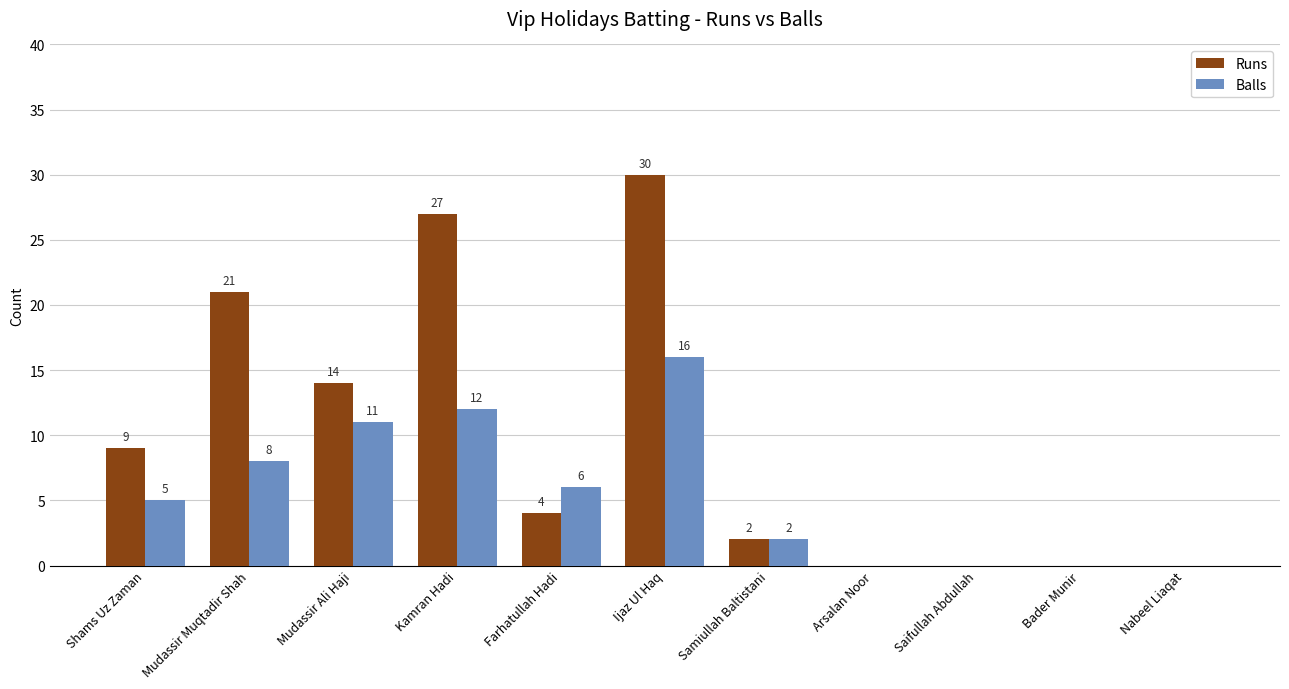

Reading left to right, what are all the values shown in this chart?

Runs: Shams Uz Zaman=9	Mudassir Muqtadir Shah=21	Mudassir Ali Haji=14	Kamran Hadi=27	Farhatullah Hadi=4	Ijaz Ul Haq=30	Samiullah Baltistani=2	Arsalan Noor=0	Saifullah Abdullah=0	Bader Munir=0	Nabeel Liaqat=0
Balls: Shams Uz Zaman=5	Mudassir Muqtadir Shah=8	Mudassir Ali Haji=11	Kamran Hadi=12	Farhatullah Hadi=6	Ijaz Ul Haq=16	Samiullah Baltistani=2	Arsalan Noor=0	Saifullah Abdullah=0	Bader Munir=0	Nabeel Liaqat=0